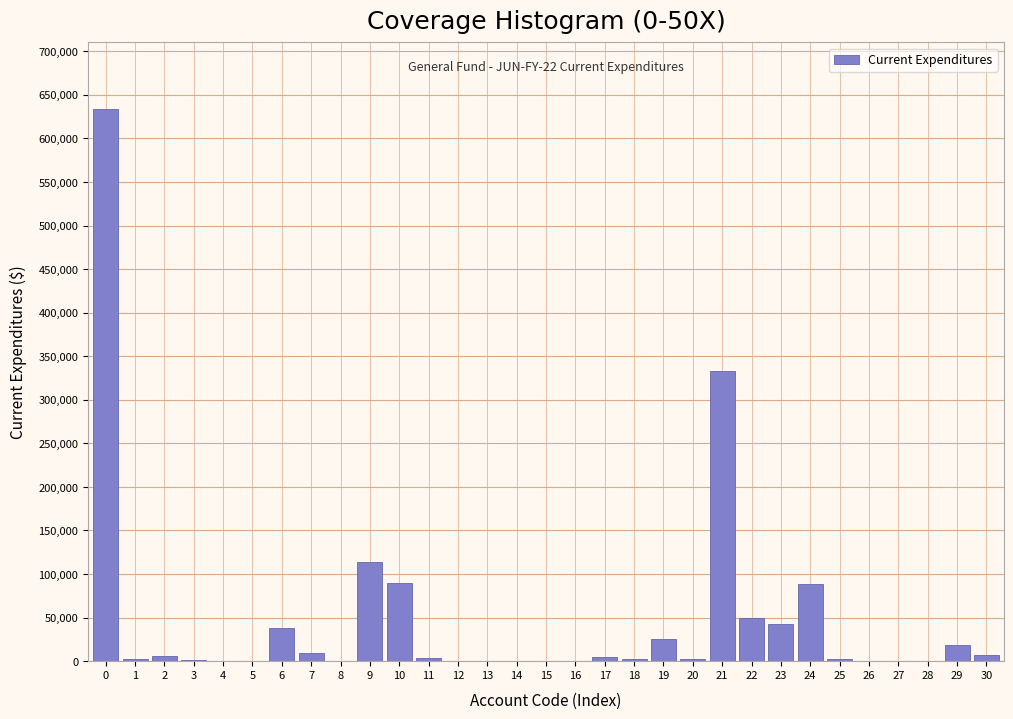

Is it true that the value at 10 is 89670.6?

True